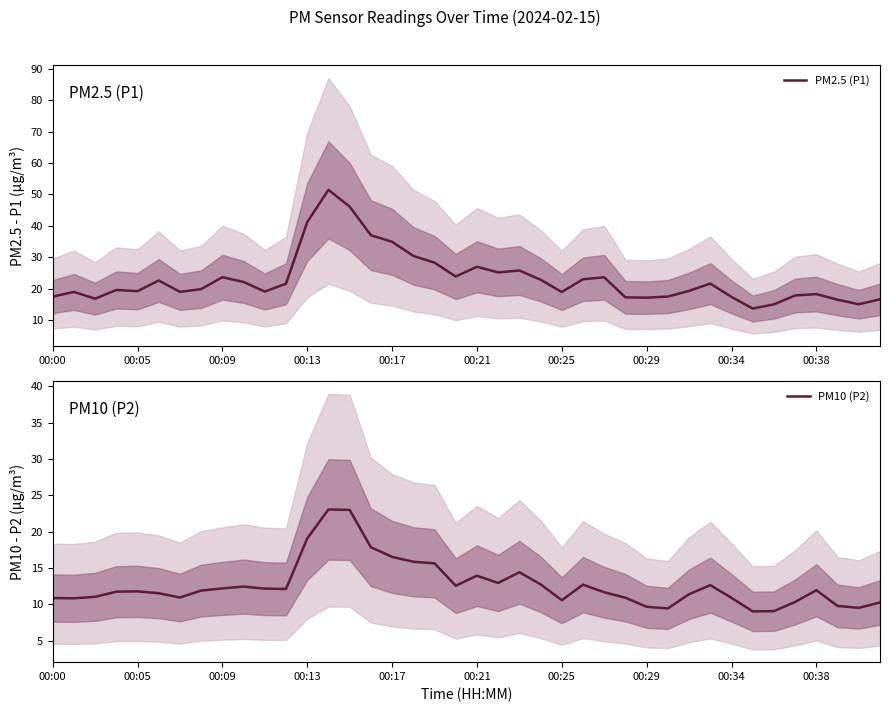

How many data points in PM10 (P2) are less than 11?

14